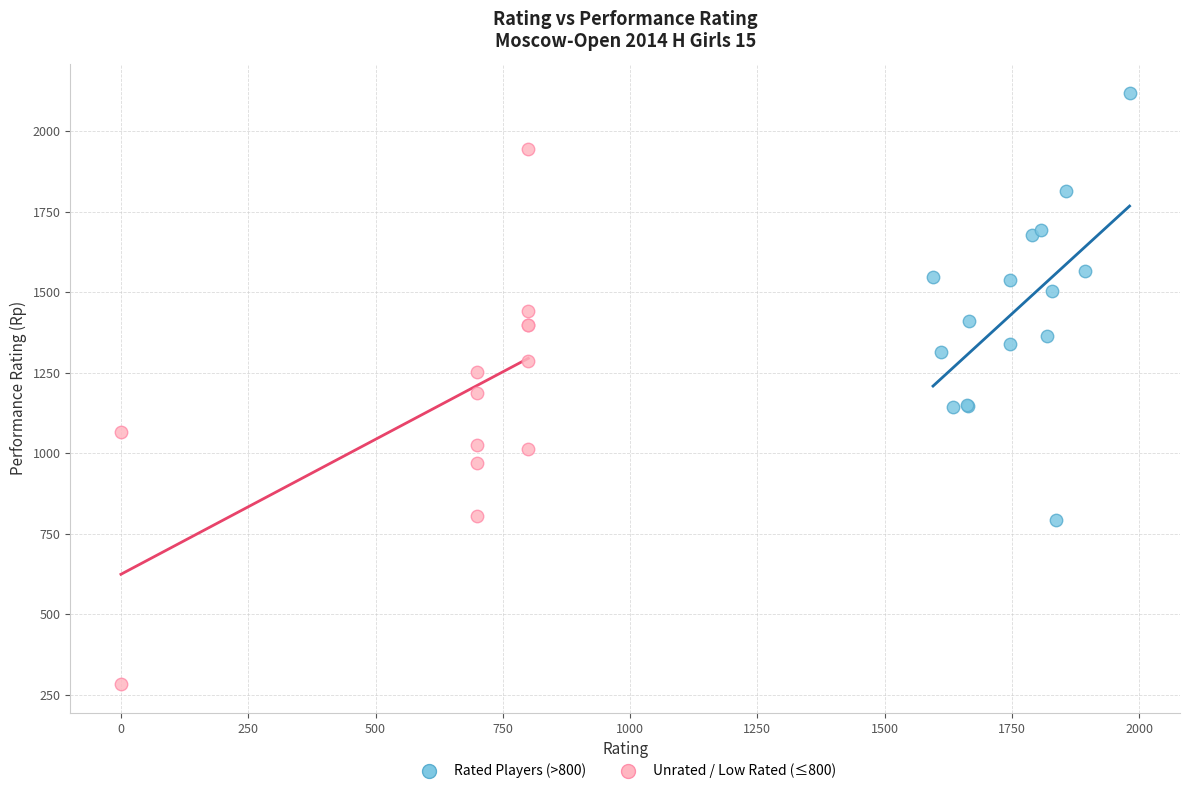

Which series has the widest spread of Y values?

Unrated / Low Rated (≤800)